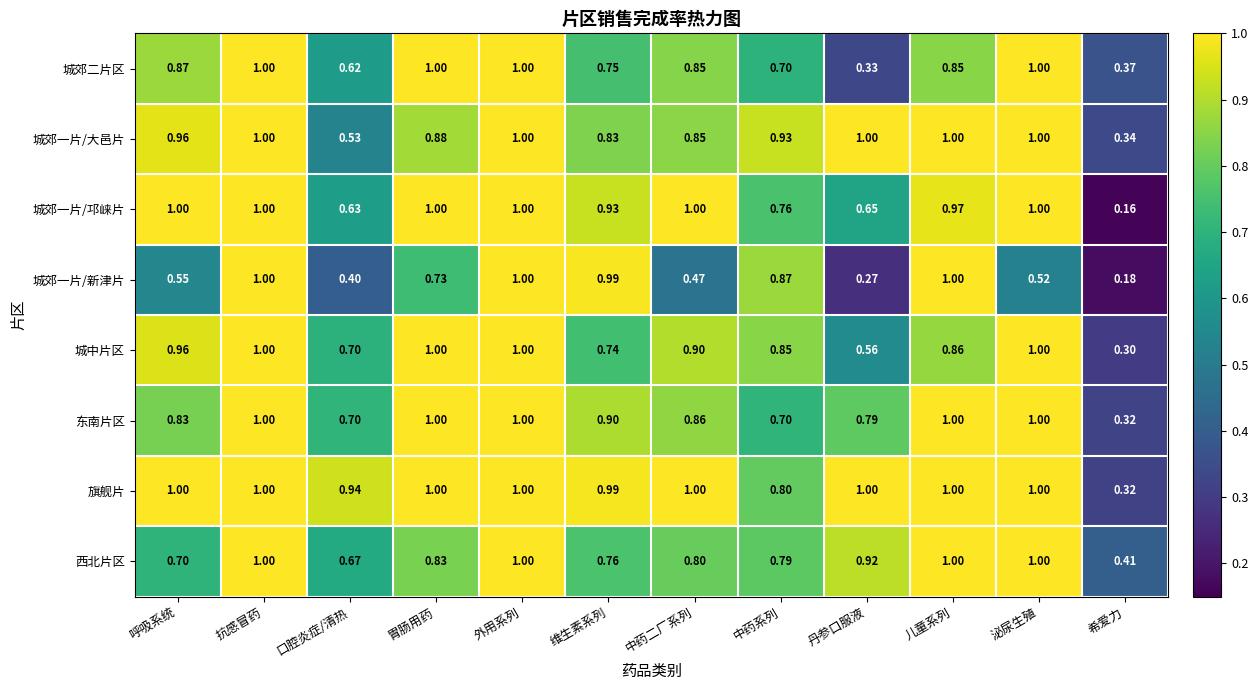

Which series changed the most between 抗感冒药 and 口腔炎症/清热?

城郊一片/新津片